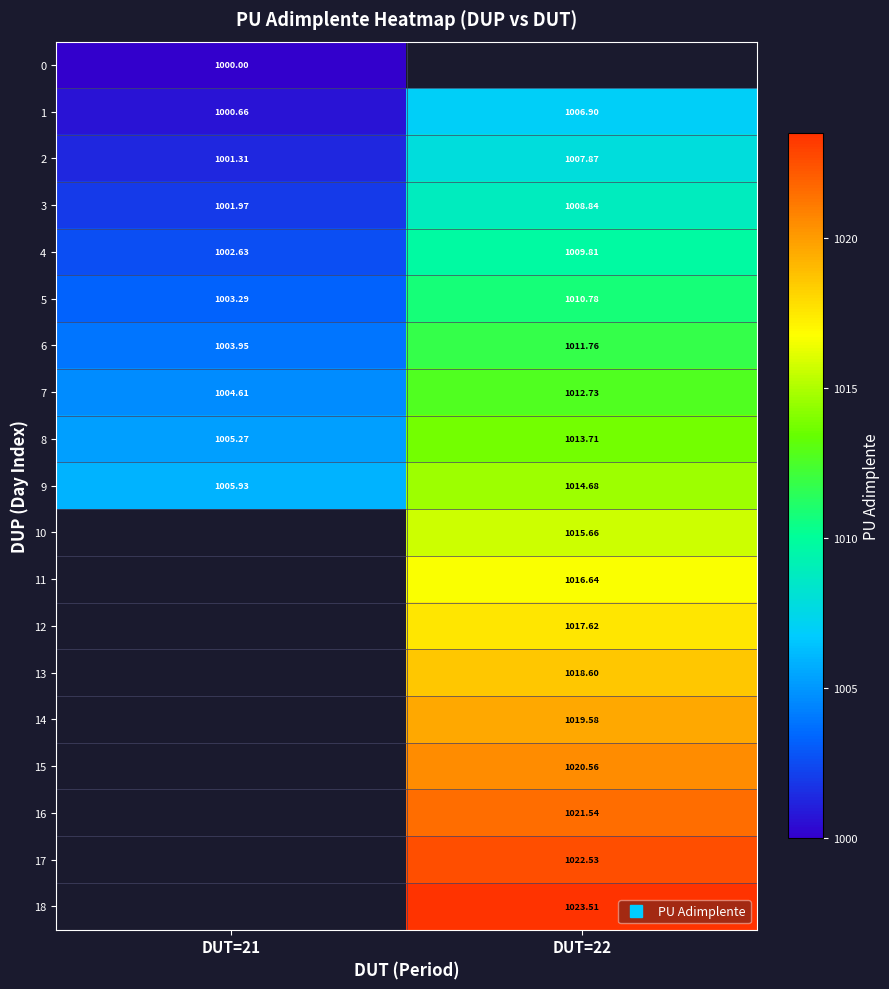

Count the number of data series in this chart.

19